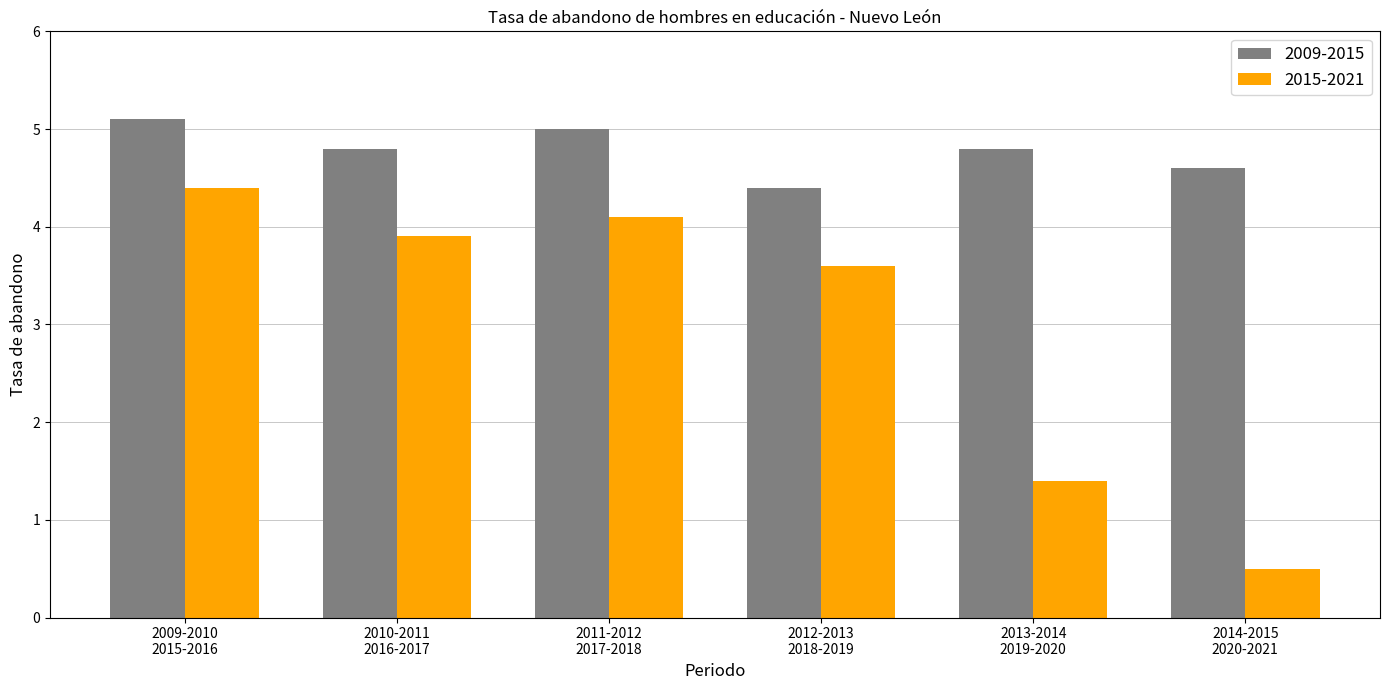

List the series in order of their peak value, highest first.

2009-2015, 2015-2021